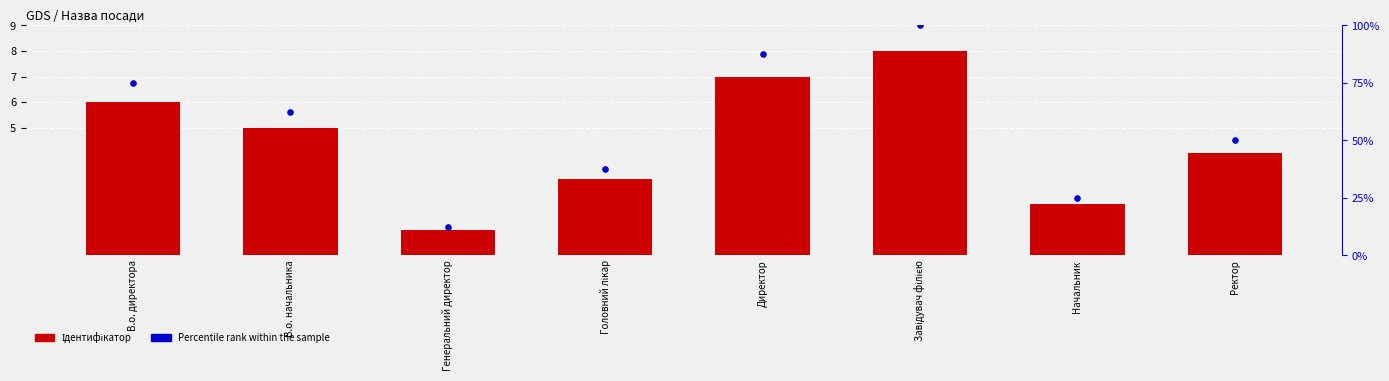

At how many categories does at least one series exceed 95?

1